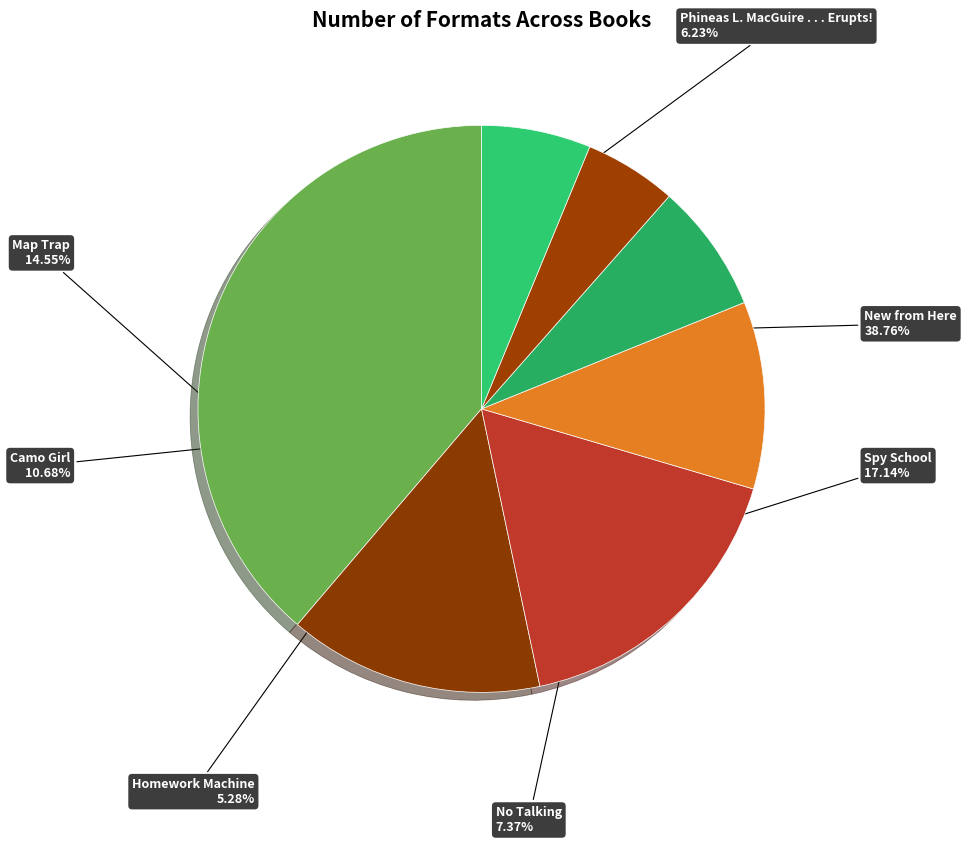

The New from Here slice represents 44% of the pie. True or false?

False